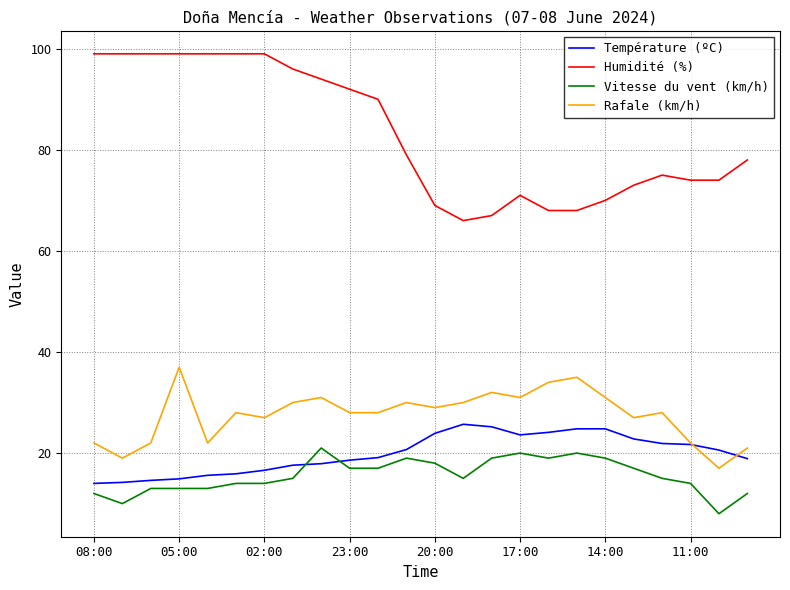

Which series ends up on top after the final intersection of Vitesse du vent (km/h) and Température (ºC)?

Température (ºC)